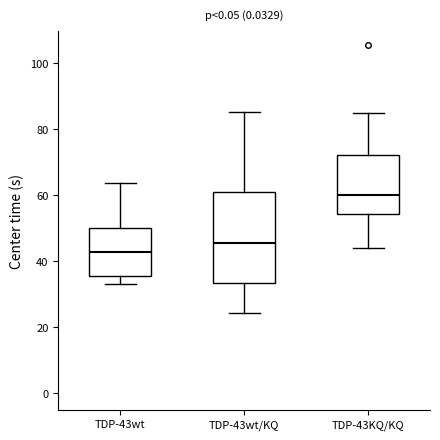

Reading left to right, transcribe this box plot: for each box, give where its median line is, the range the box spans, and where its two whiskers end, as read against the y-axis. The values are not printed on the chart, so give them approximately, as read against the axis.

TDP-43wt: median 42, box 36 to 50, whiskers 32 to 64
TDP-43wt/KQ: median 46, box 34 to 60, whiskers 24 to 86
TDP-43KQ/KQ: median 60, box 54 to 72, whiskers 44 to 84